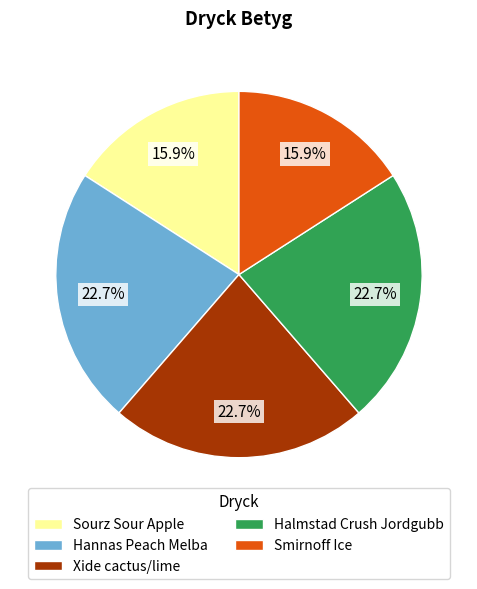

How many segments does this pie chart have?

5